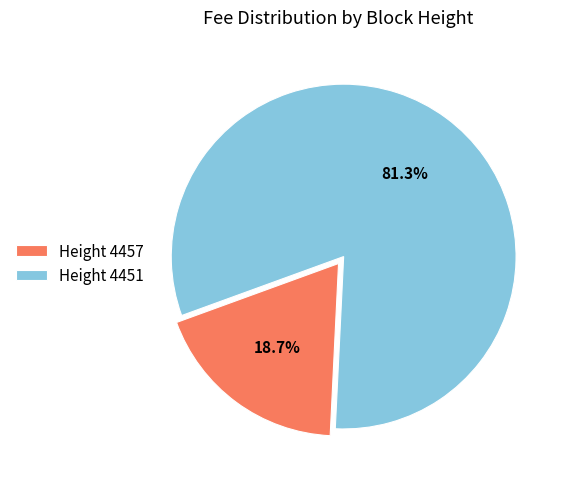

Which slice is the smallest?

Height 4457